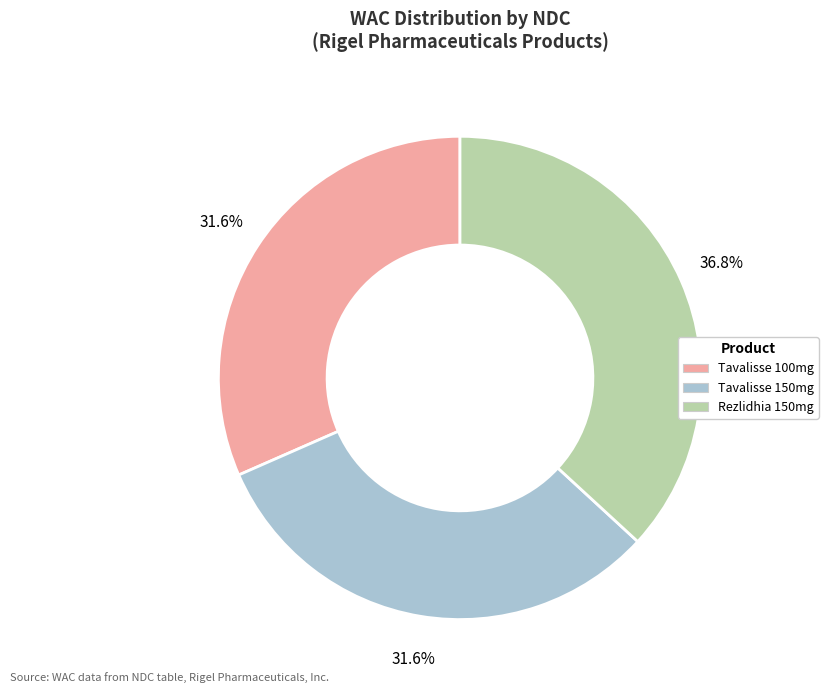

Is there a majority slice in this chart?

No